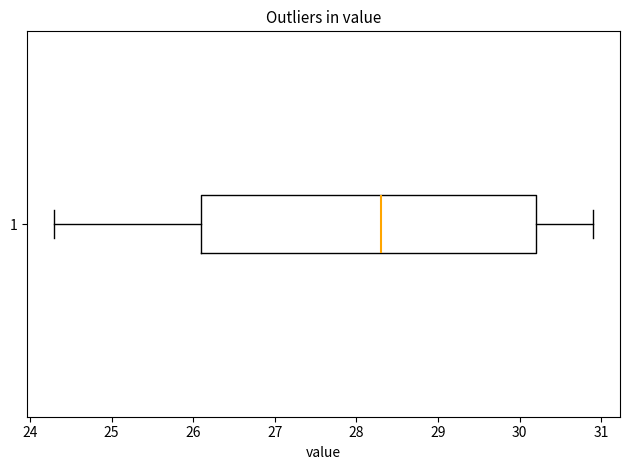

Read this box plot against the x-axis: the position of the median line, the range covered by the box, and the ends of both whiskers. The values are not printed on the chart, so give them approximately, as read against the axis.

median 28.3, box 26.1 to 30.2, whiskers 24.3 to 30.9